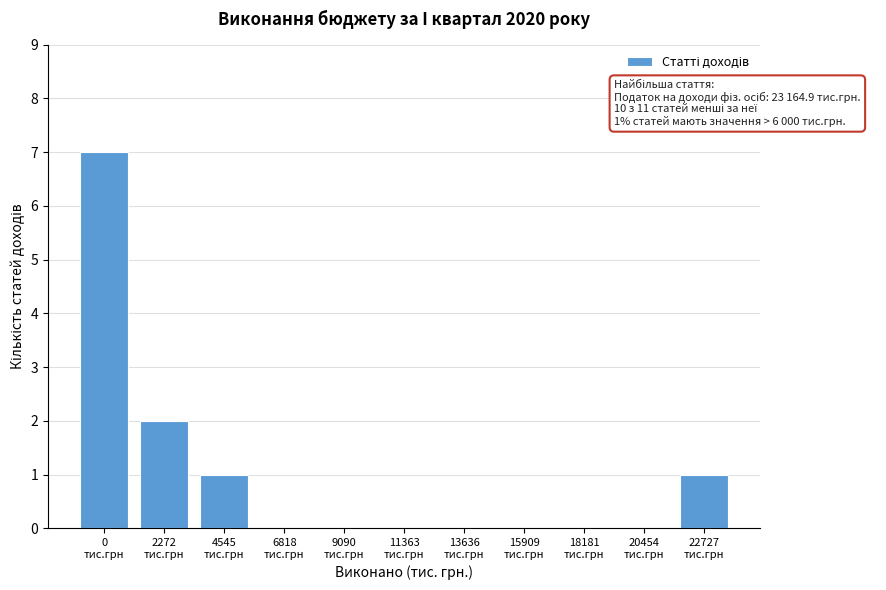

How many distinct data groups are displayed?

1